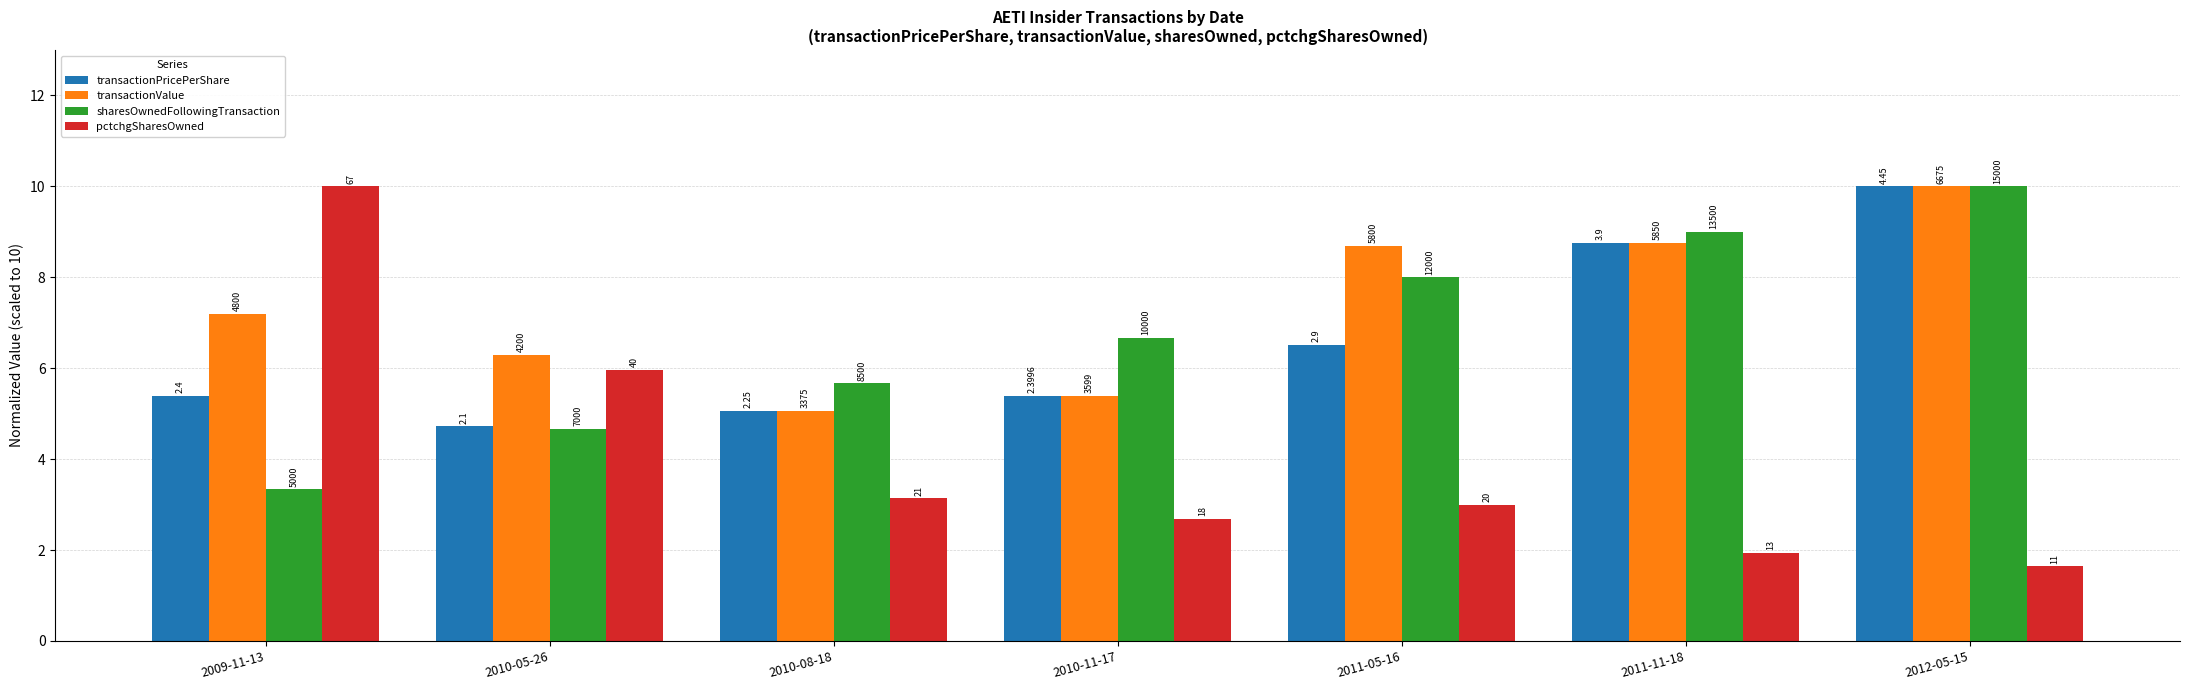

Are the bars horizontal?

No